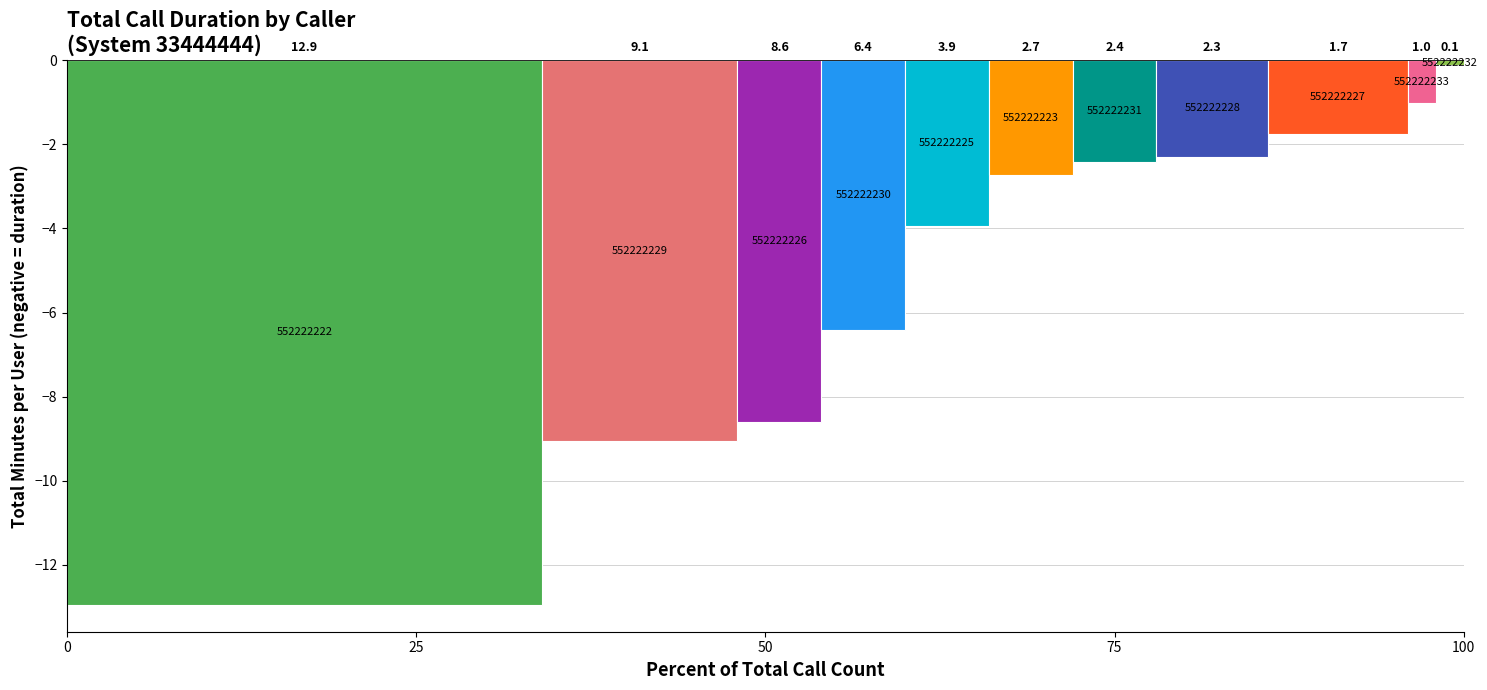

The value at 552222233 is 0.7. True or false?

False